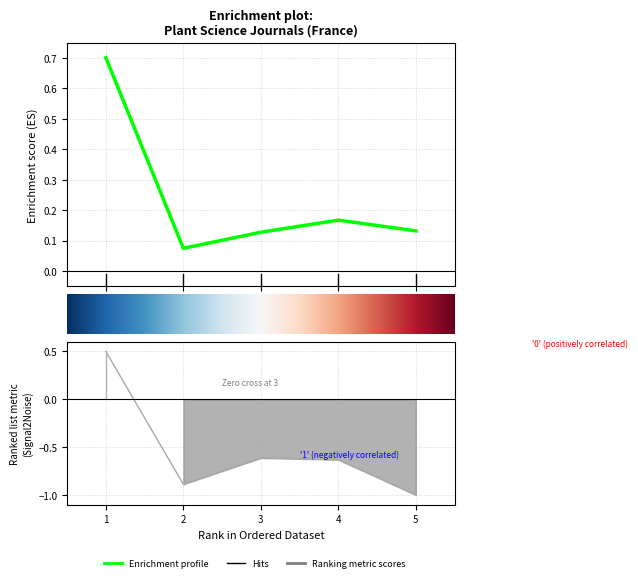

True or false: H index and Total Refs. intersect in this chart.

False